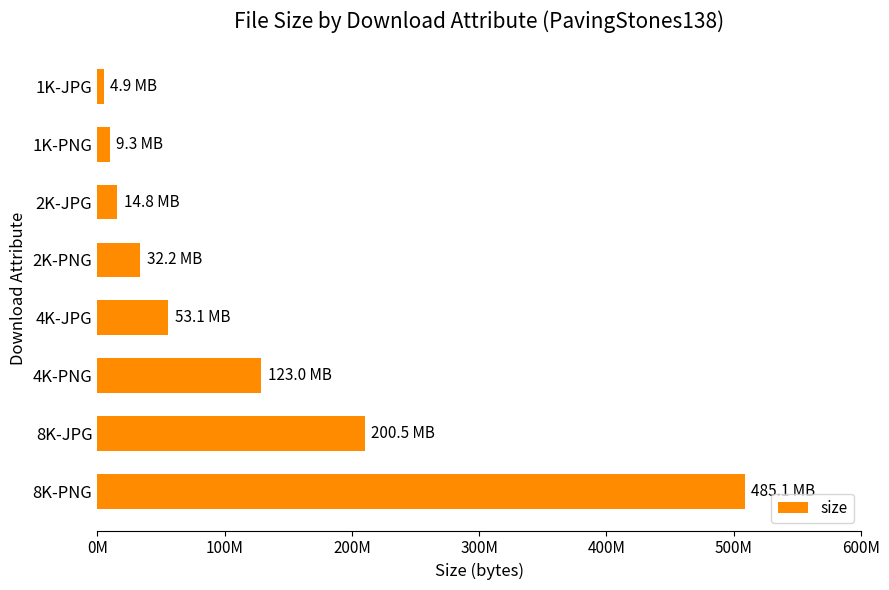

Are the bars horizontal?

Yes